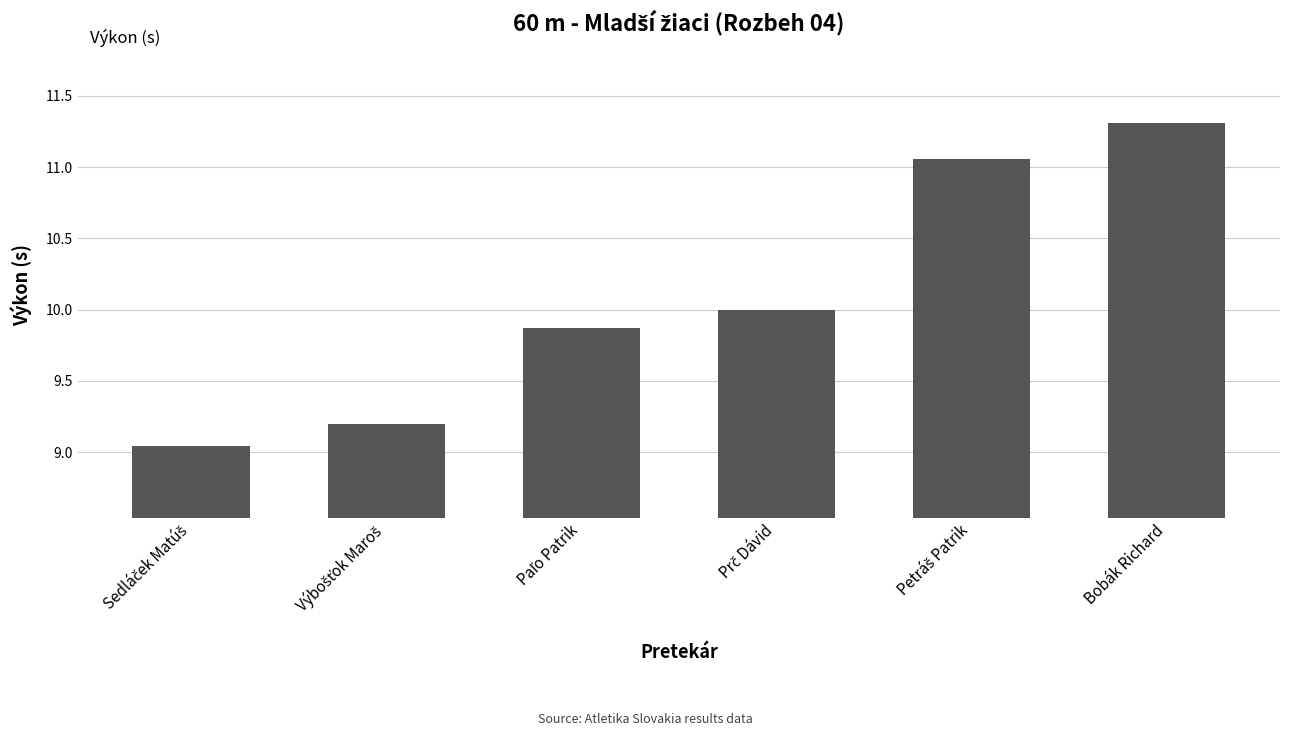

At which category does the chart reach its peak across all series?

Bobák Richard